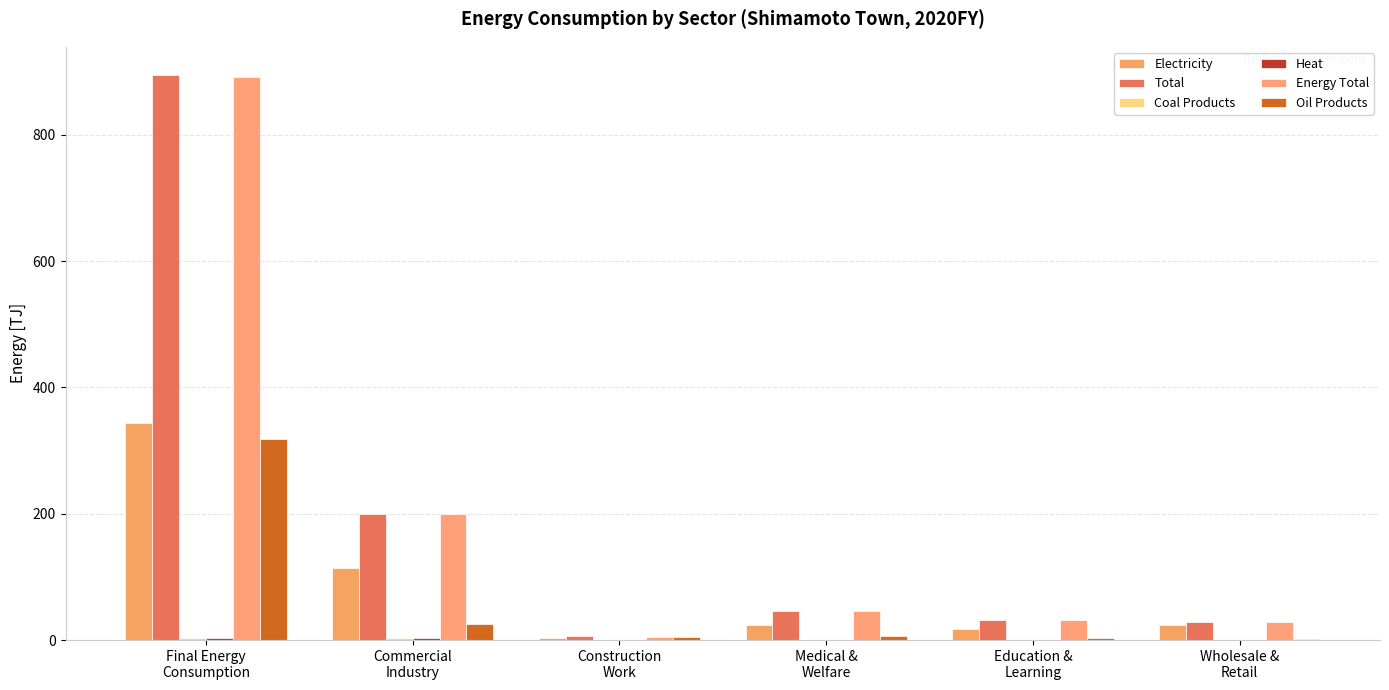

How many groups of bars are there?

6